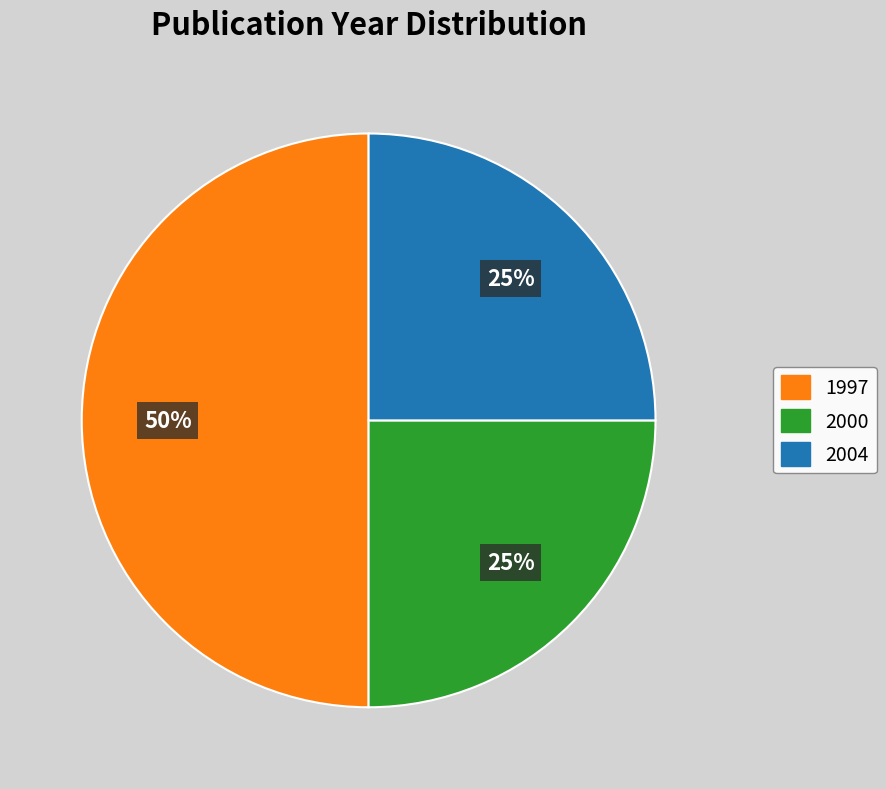

Count the number of slices in the pie.

3